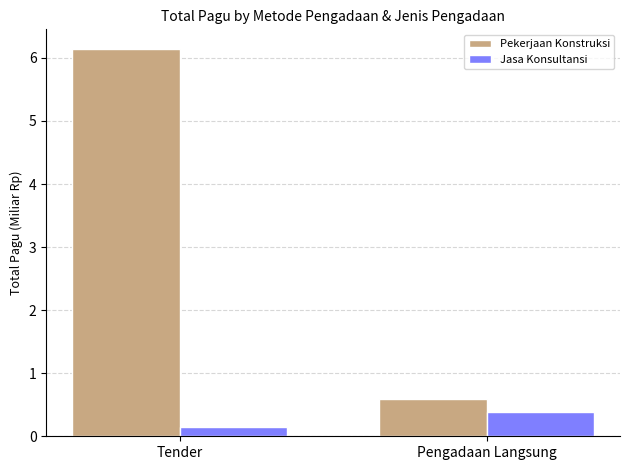

At how many categories does at least one series exceed 5?

1